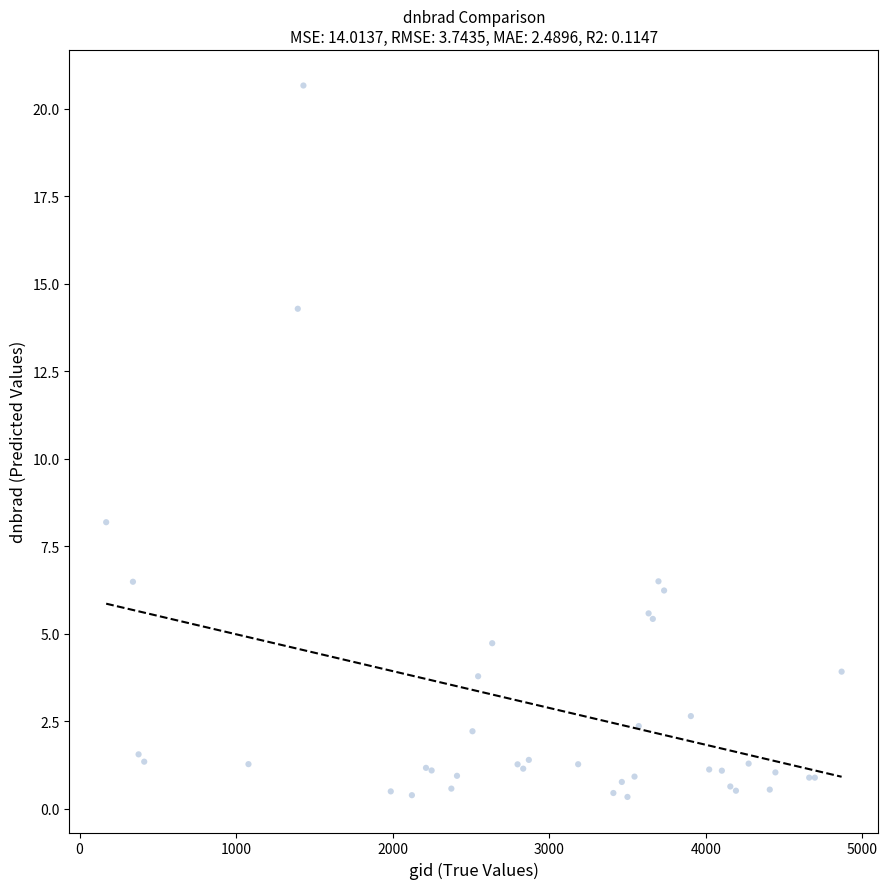

What Y value in the scatter plot is closest to 10?

8.2